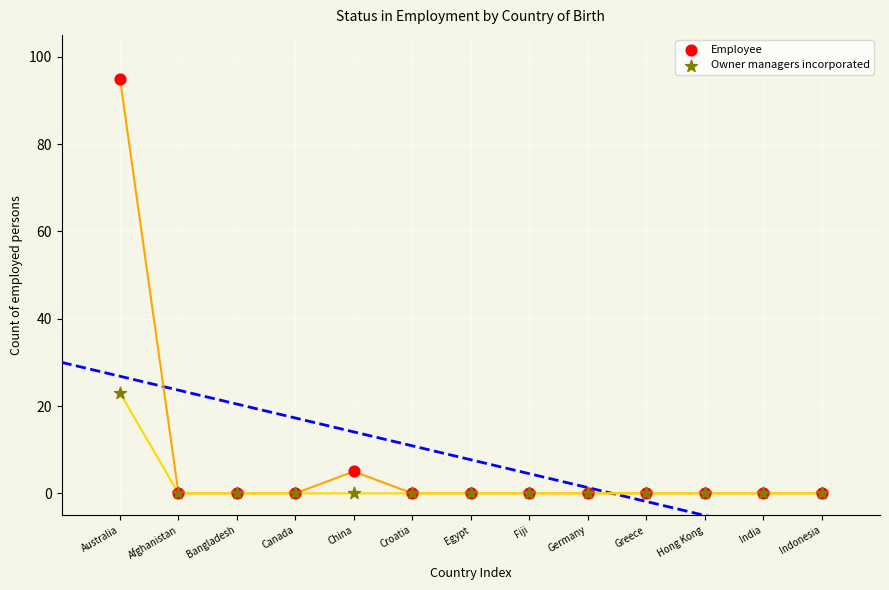

Which series has the widest spread of Y values?

Employee